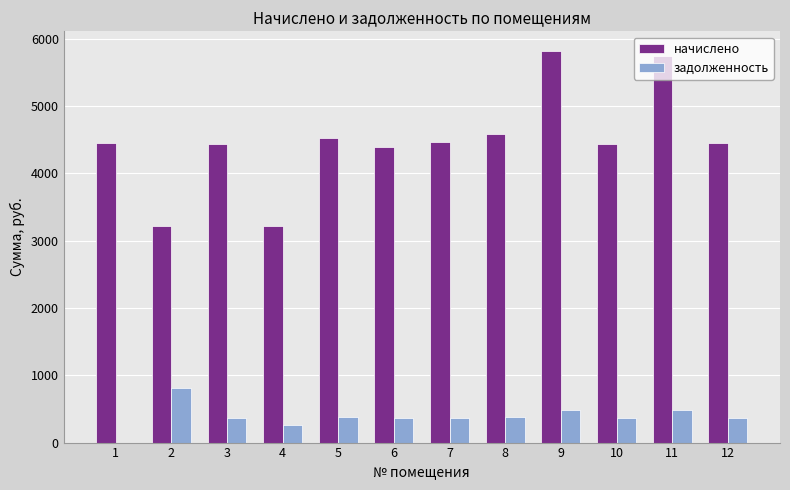

Which series changed the most between 4 and 6?

начислено